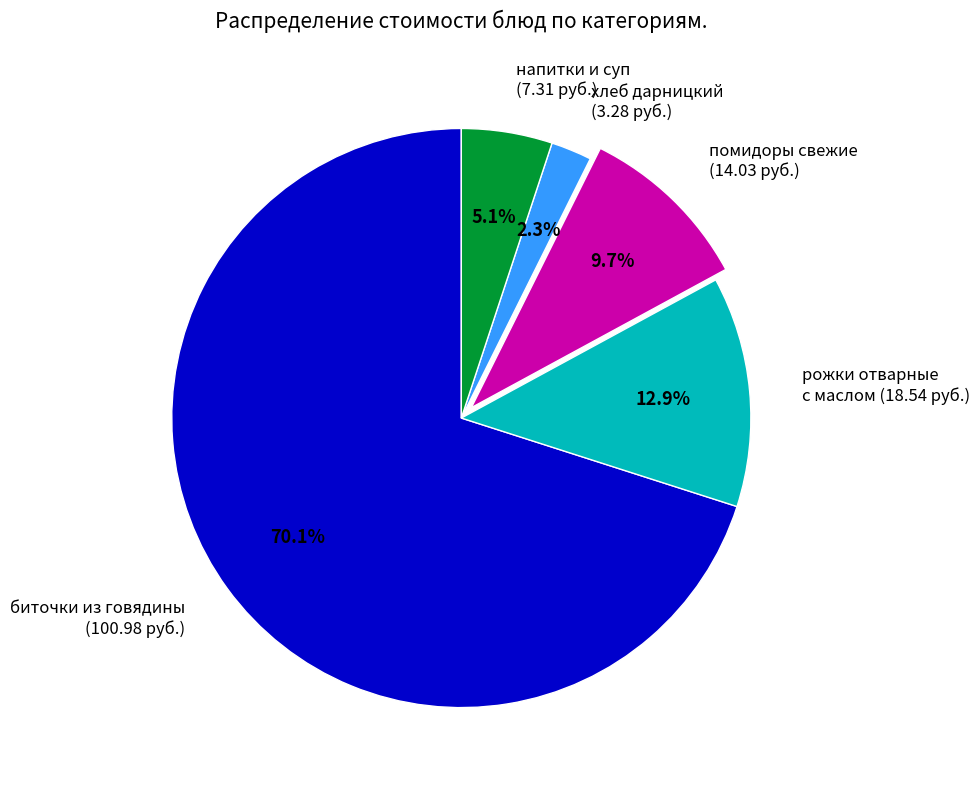

To the nearest percent, what is the average slice percentage?

20%